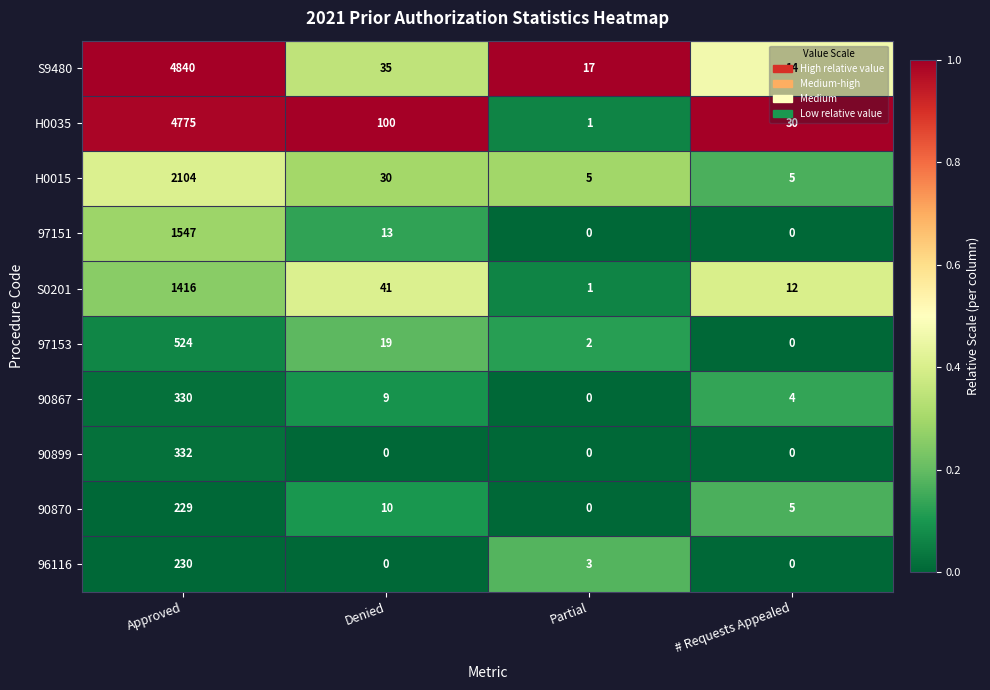

At which category does the chart reach its peak across all series?

Approved